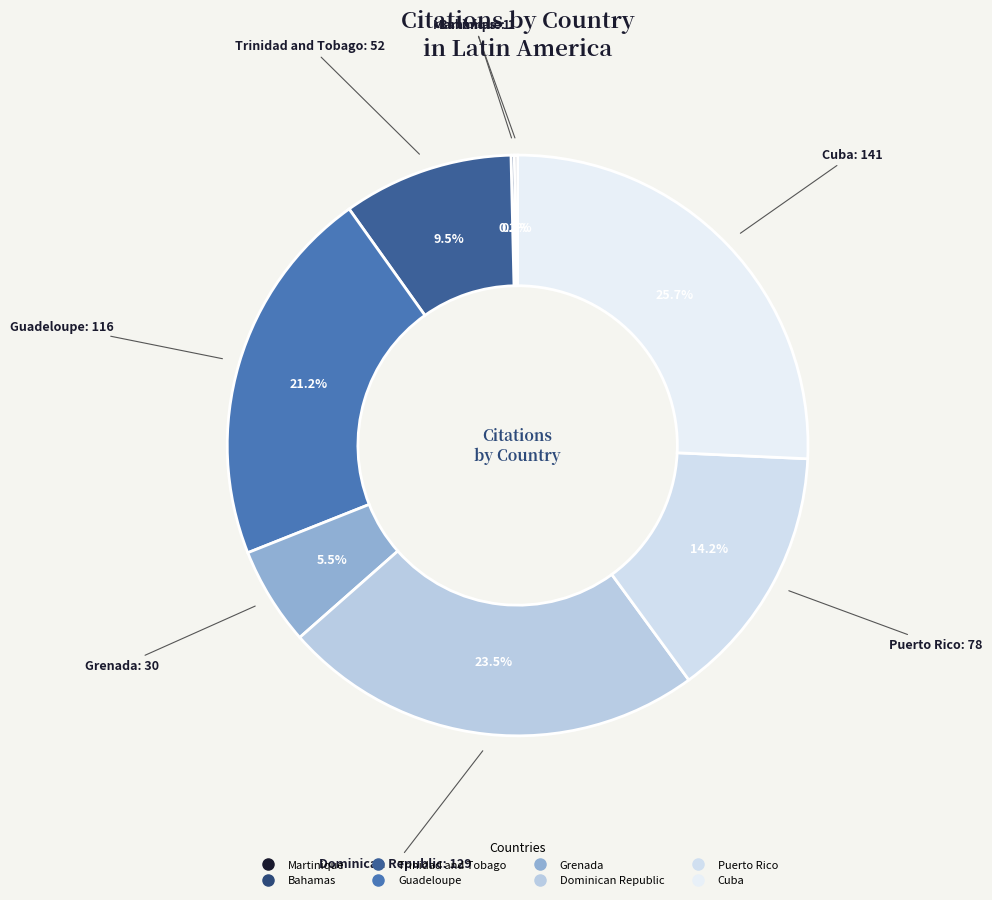

Do Puerto Rico and Cuba together represent more than half of the pie?

No